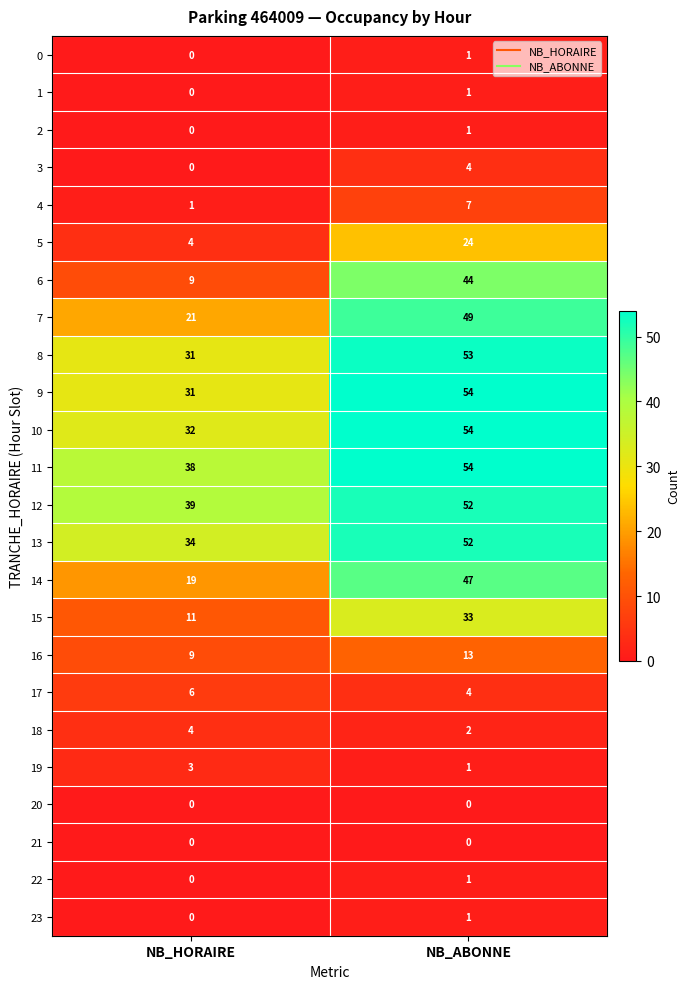

The 4 series shows 1 at NB_HORAIRE. True or false?

True